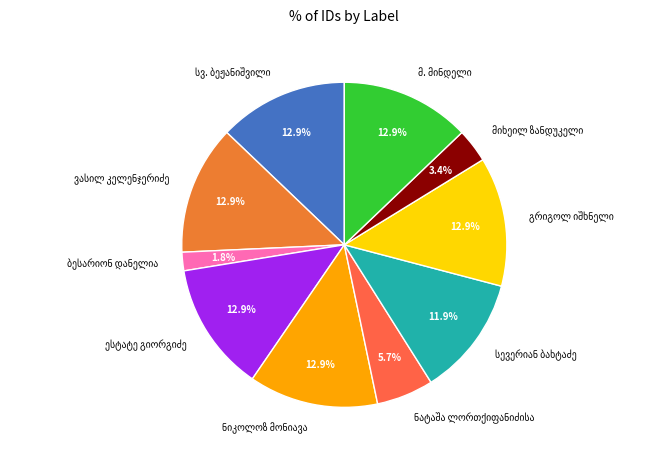

Is there a majority slice in this chart?

No